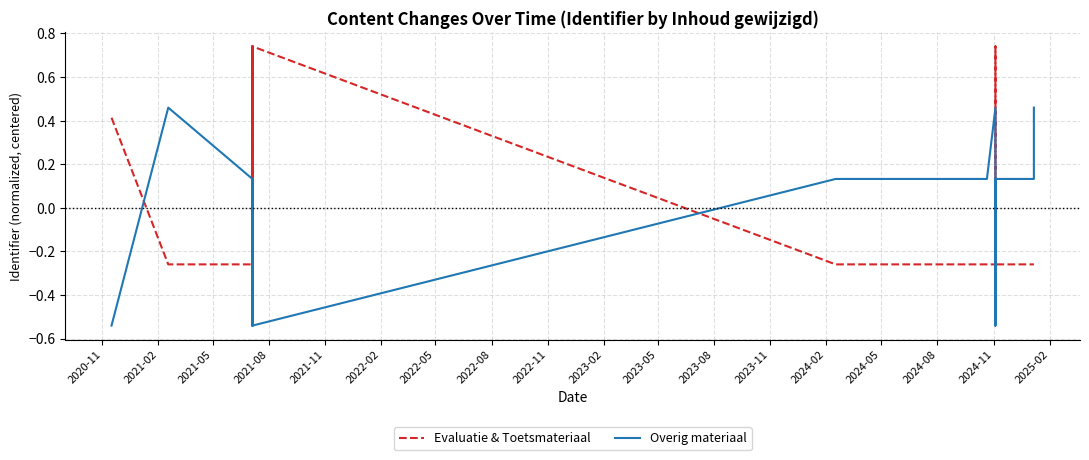

Is it true that Evaluatie & Toetsmateriaal equals -0.3 at 2024-08?

True